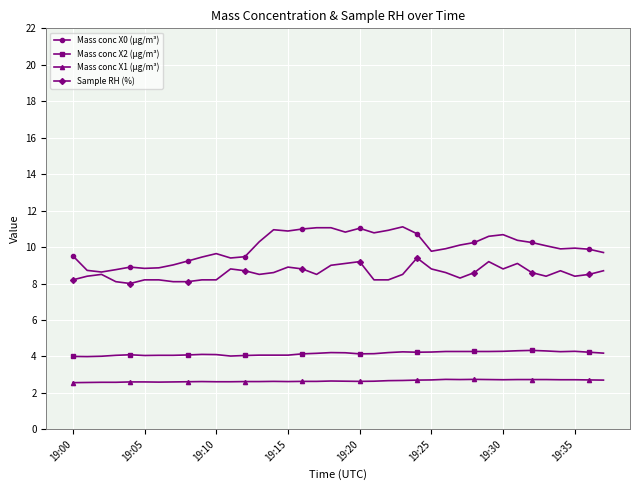

Count the Mass conc X1 (μg/m³) values in the range 2 to 3.

38